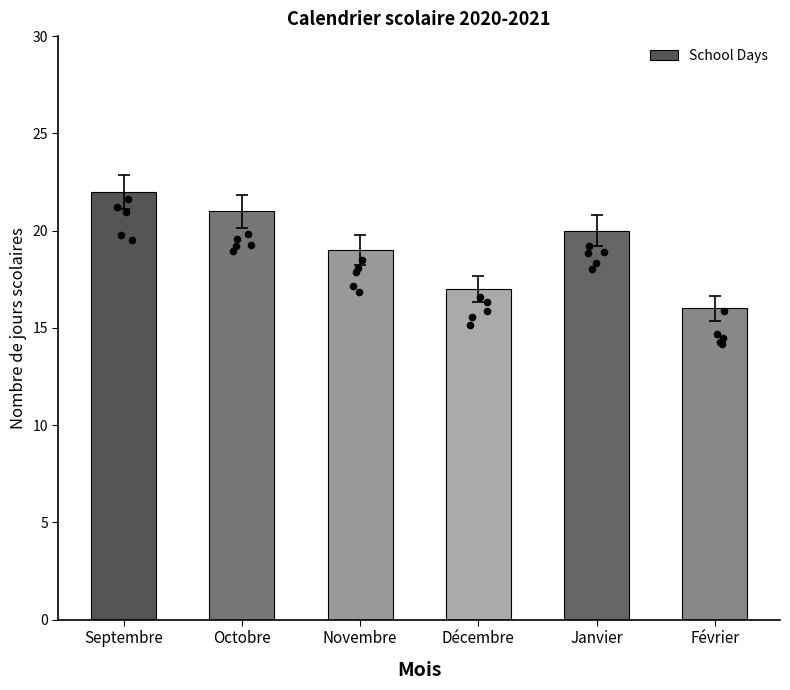

What is the change in value from Septembre to Novembre?

-3